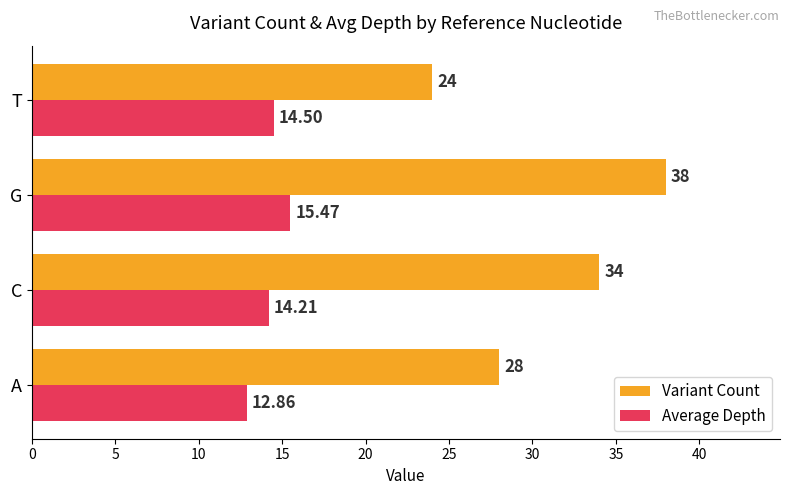

List the series in order of their overall mean, highest first.

Variant Count, Average Depth